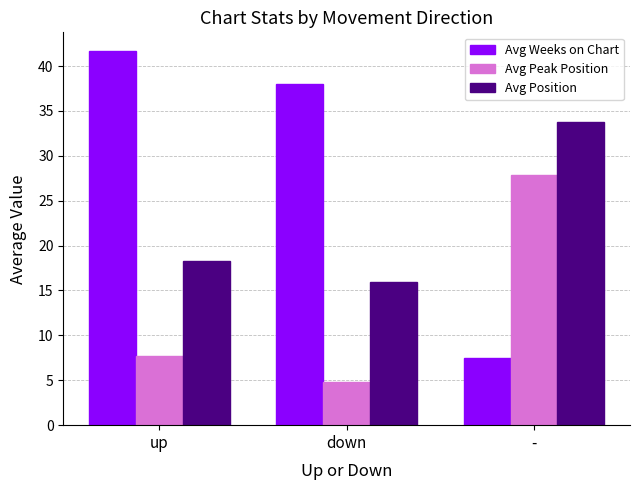

Which category has the highest value in the Avg Position series?

-